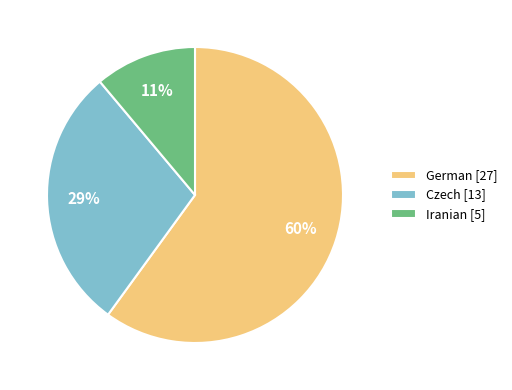

True or false: German accounts for 65% of the total.

False